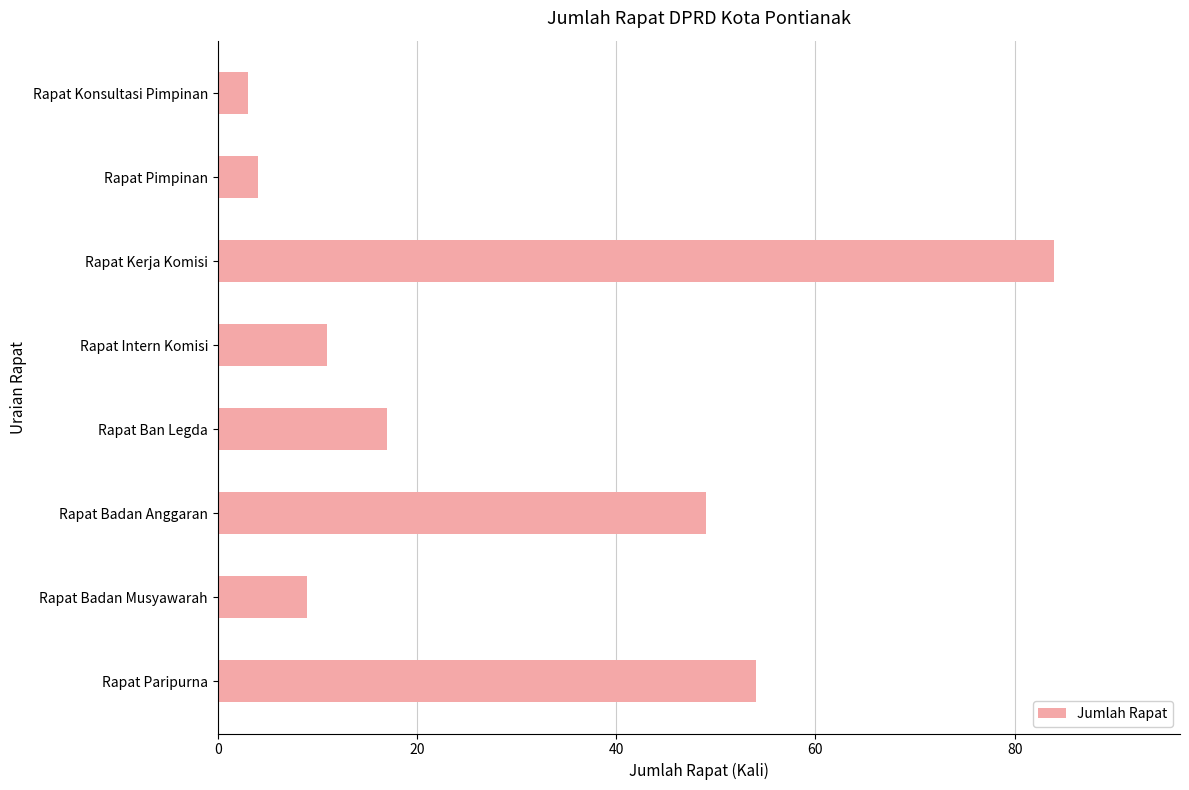

Count the number of categories in the chart.

8